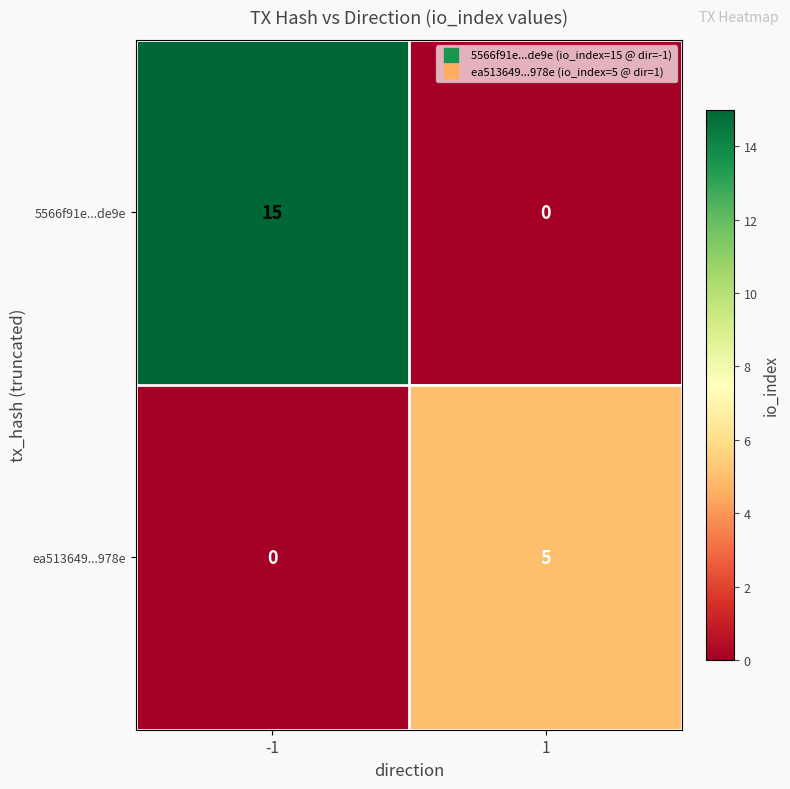

Rank the series by their average value, from highest to lowest.

5566f91e...de9e, ea513649...978e